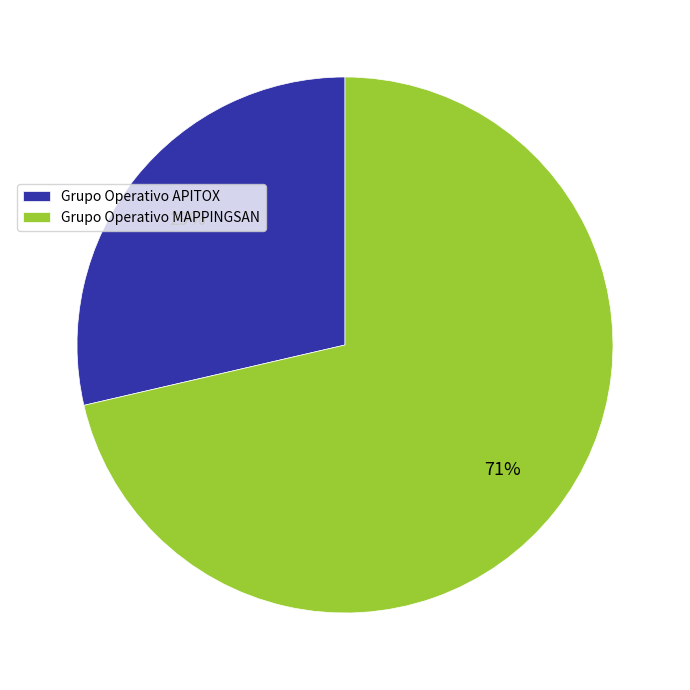

Rank the categories by value from highest to lowest.

Grupo Operativo MAPPINGSAN, Grupo Operativo APITOX